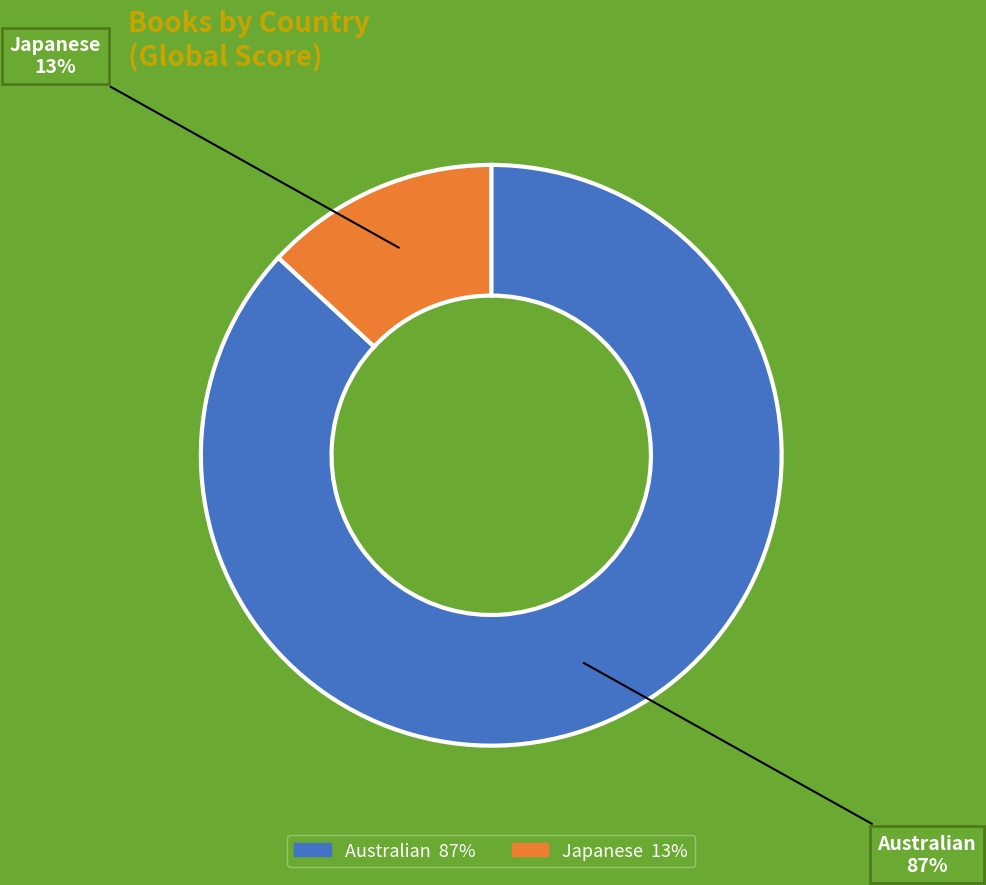

Count the number of slices in the pie.

2